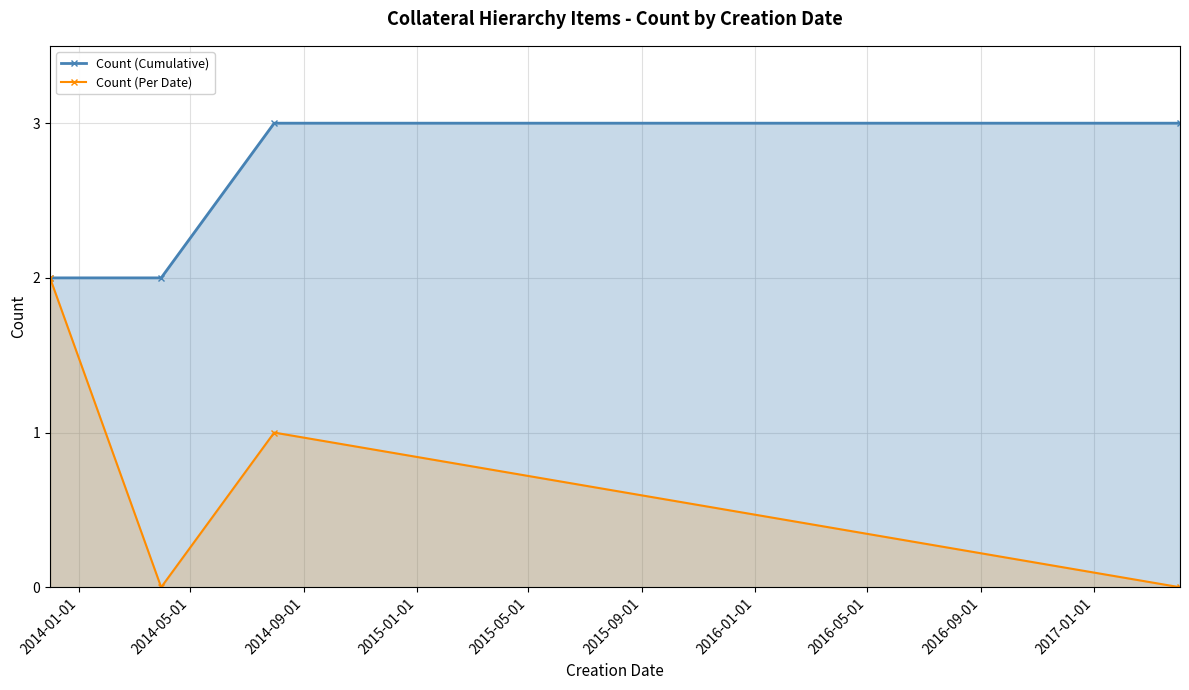

How many data points in Count (Cumulative) are less than 3?

2